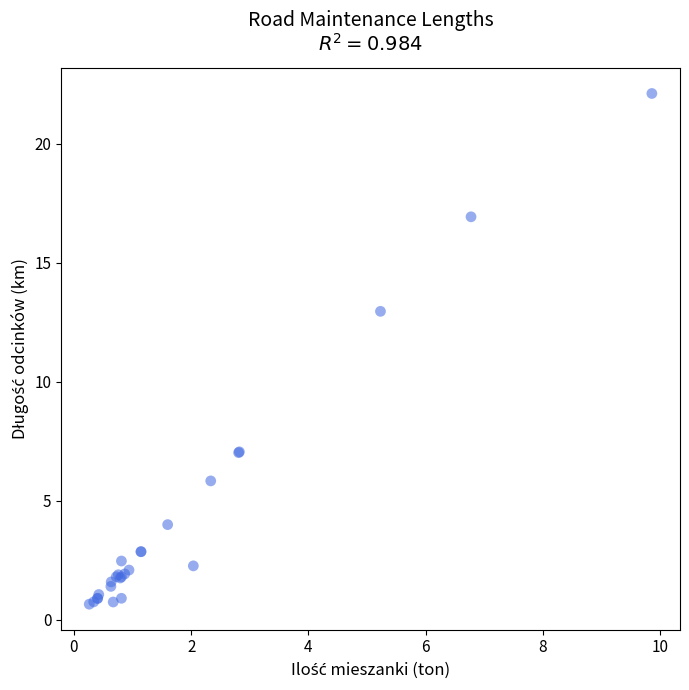

What Y value in the scatter plot is closest to 11?

13.0